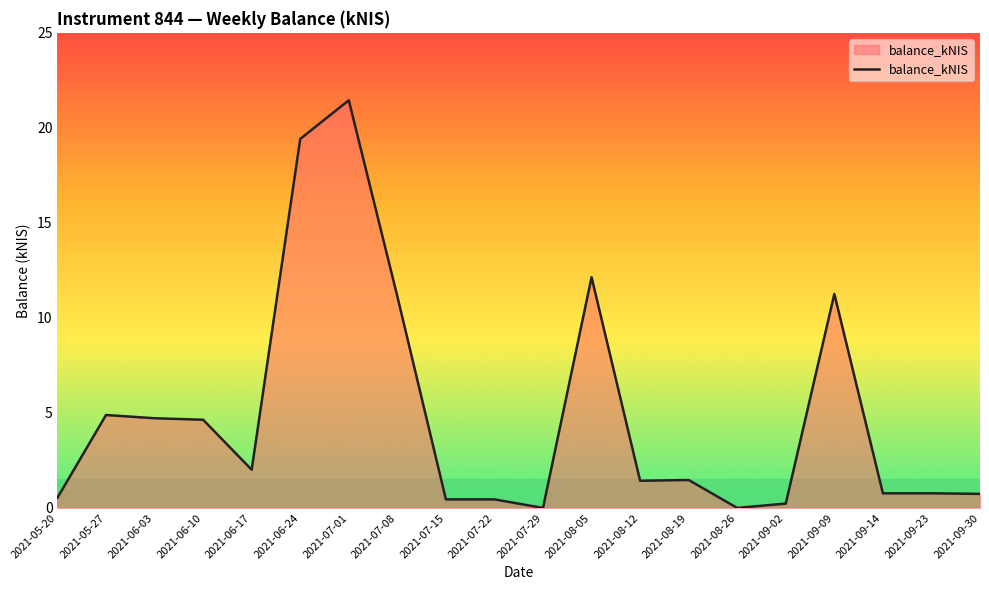

How many lines are shown in the chart?

1